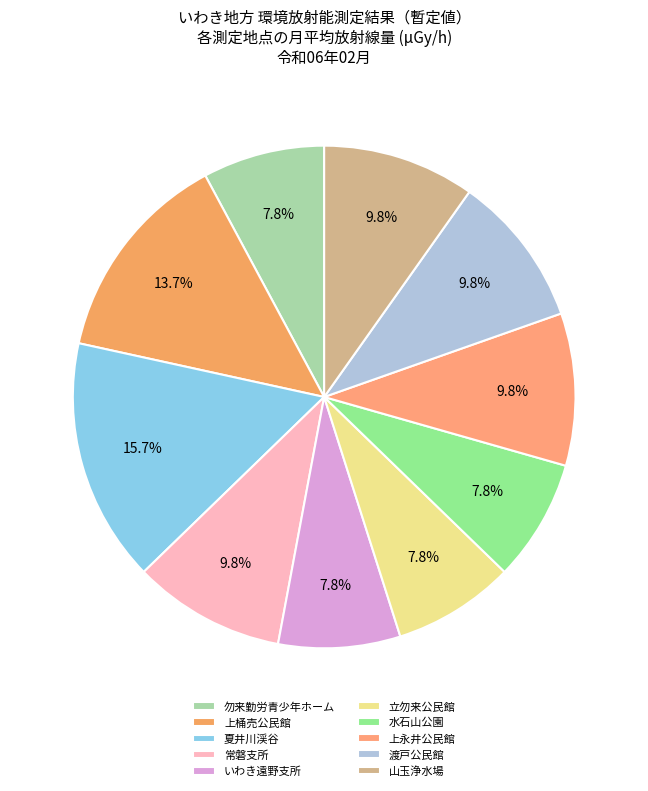

Count the number of slices in the pie.

10